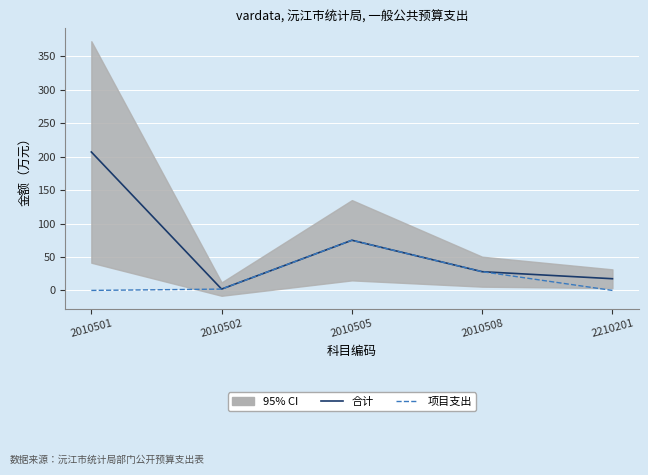

What value does the 合计 series have at 2010505?

75.0